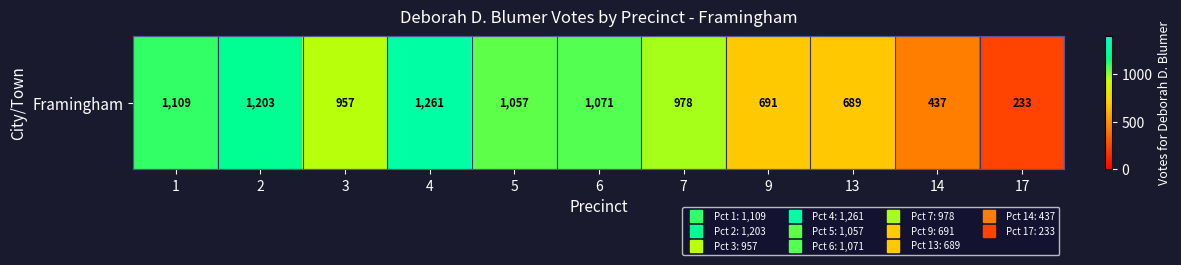

Is it true that the value at 14 is 437?

True